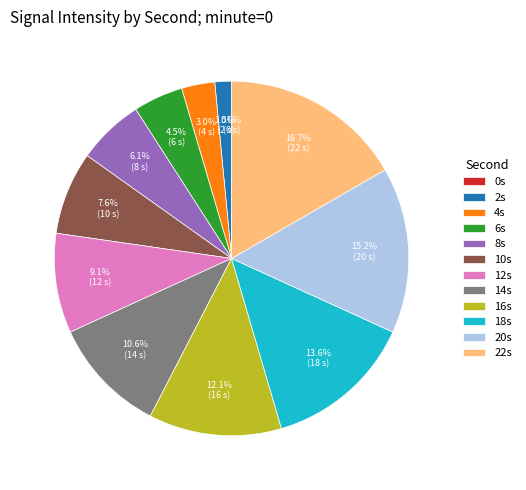

Is 2 the majority of the pie?

No